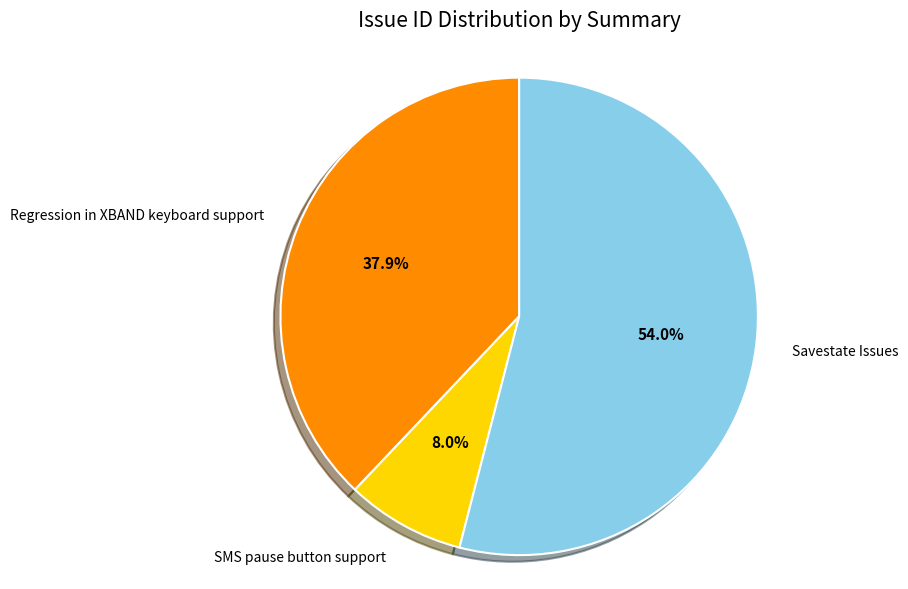

What is the smallest slice in the pie chart?

SMS pause button support